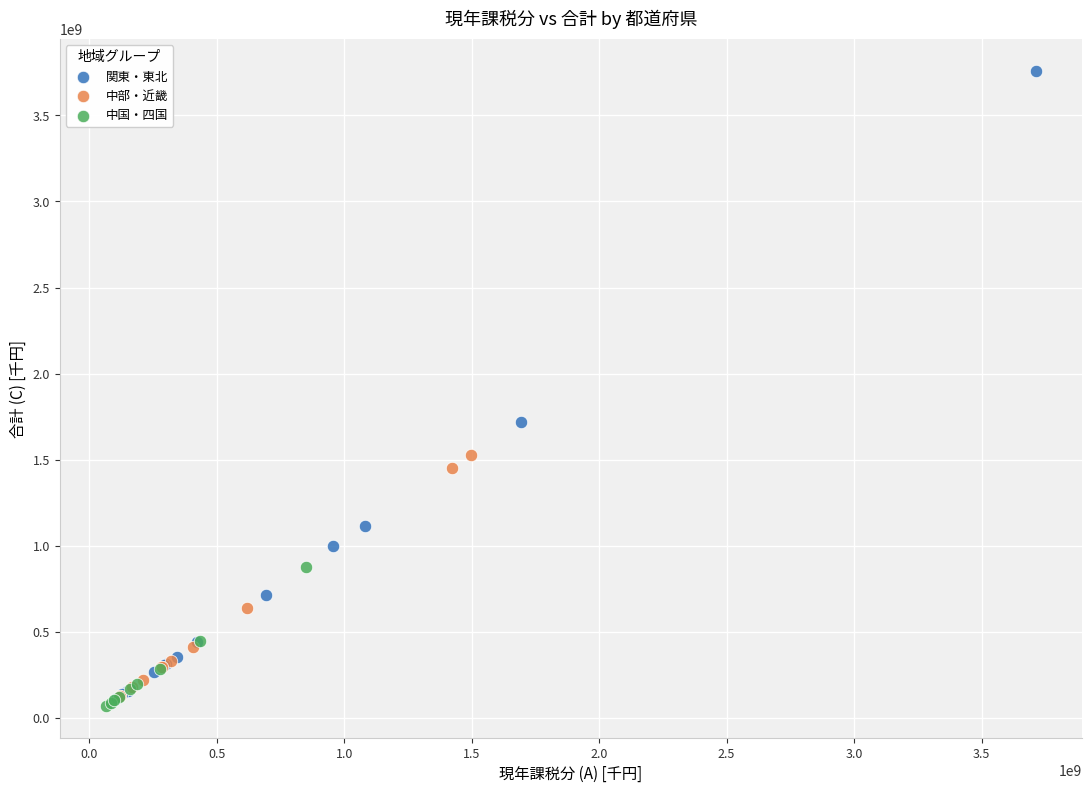

Which series has the widest spread of Y values?

関東・東北